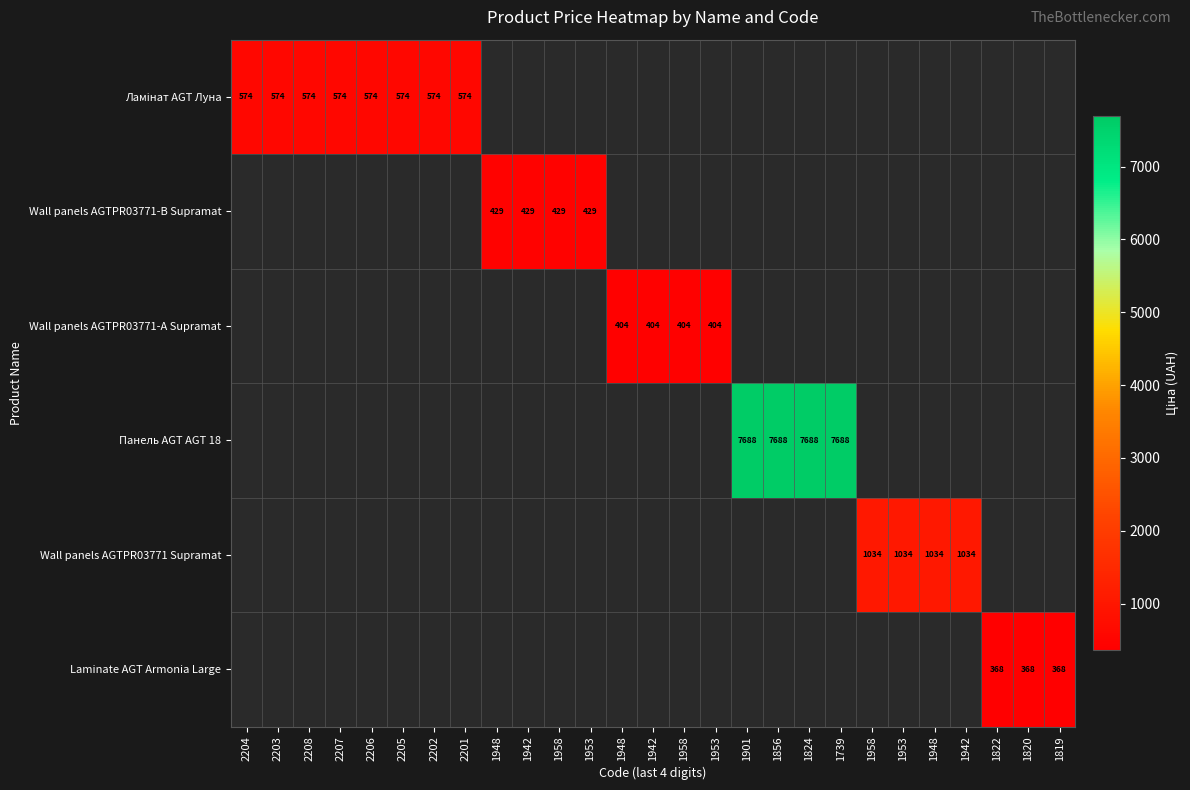

Count the number of categories in the chart.

27